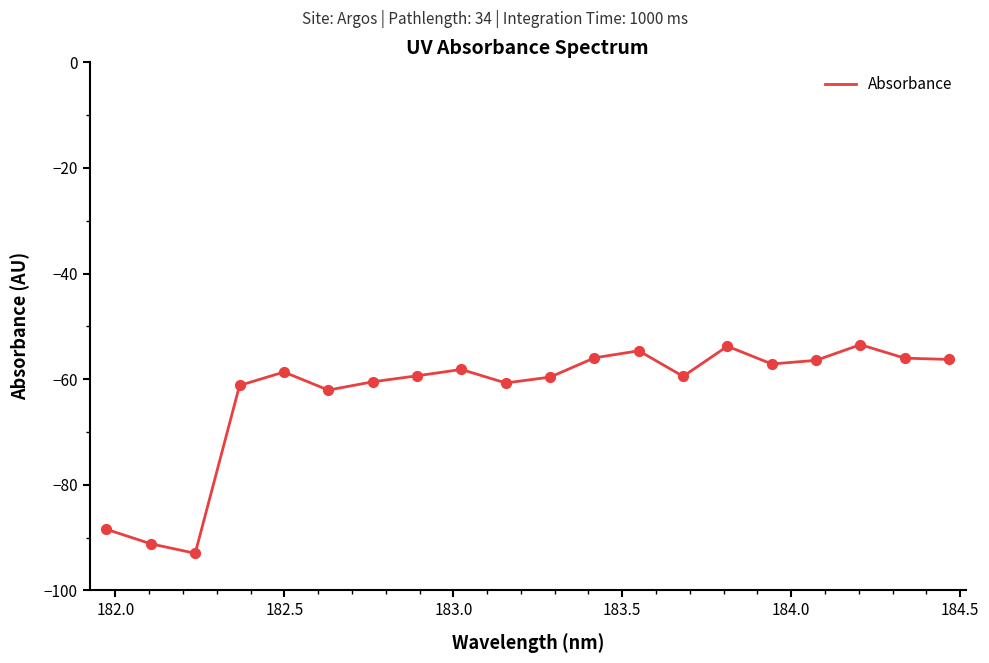

What is the greatest value displayed?

-53.5